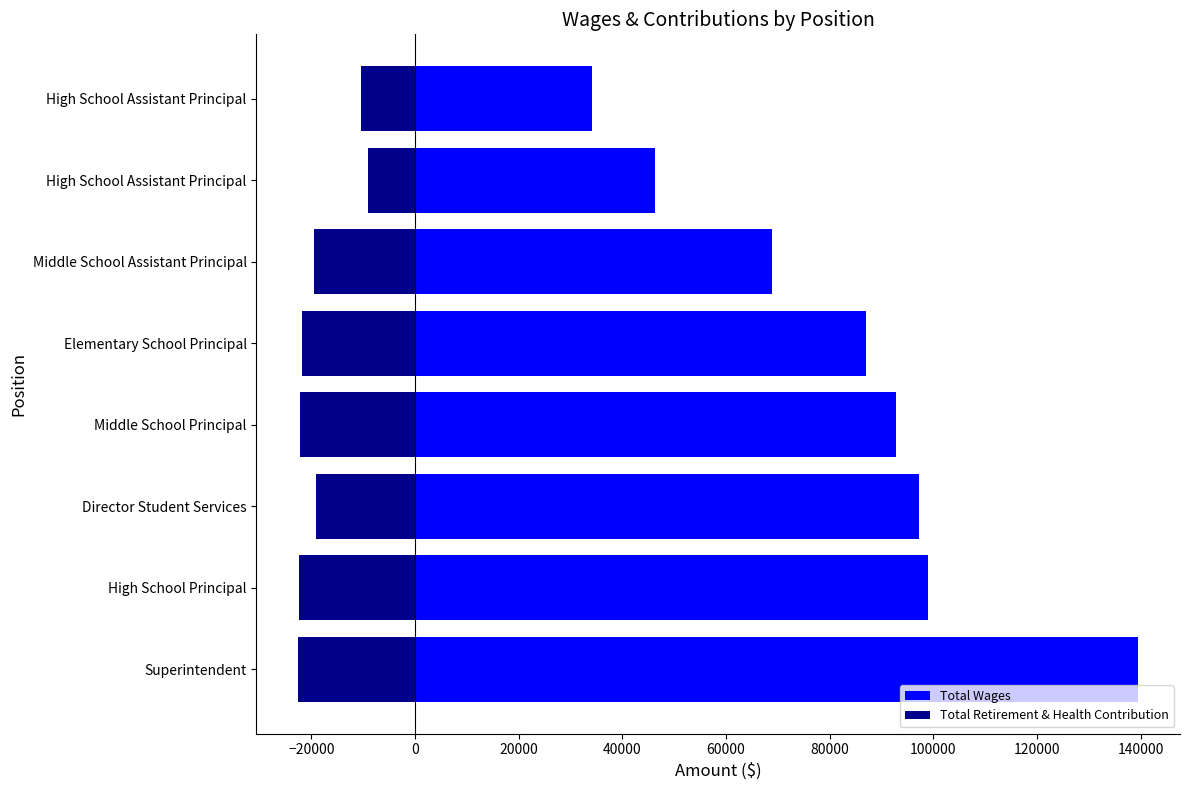

What is the sum of all Total Retirement & Health Contribution values?

-146997